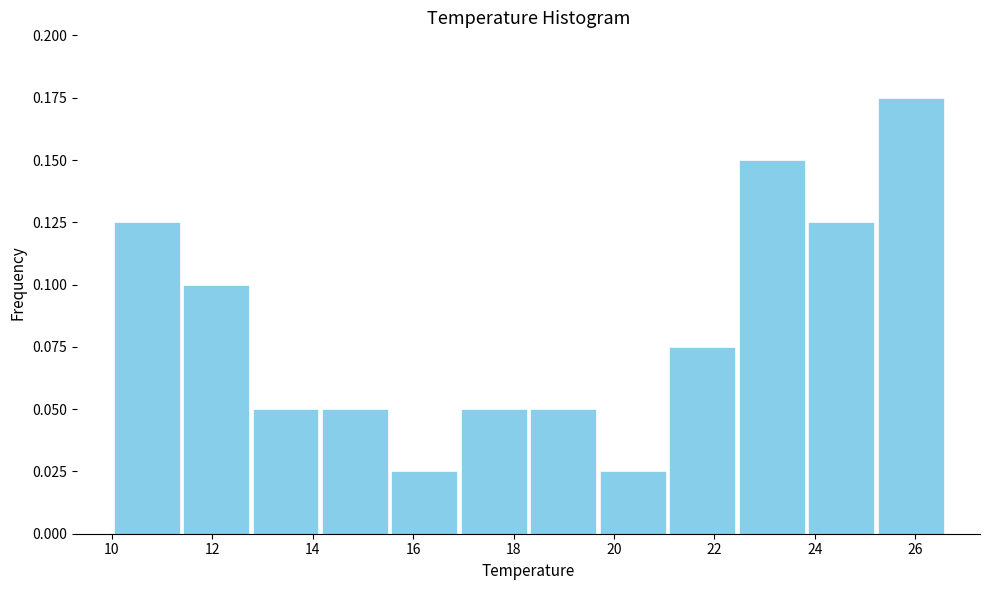

Over which range of the x-axis is the bar tallest?

25.2 to 26.6